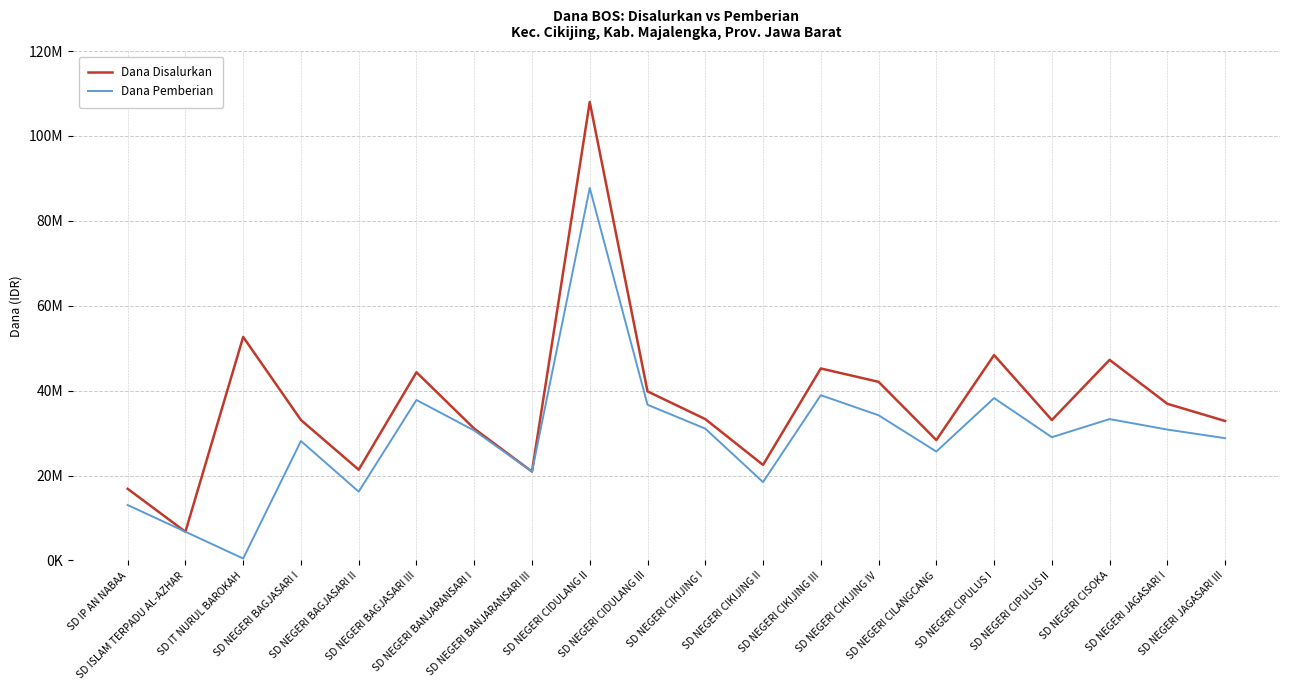

What are all the series names shown in the legend?

Dana Disalurkan, Dana Pemberian